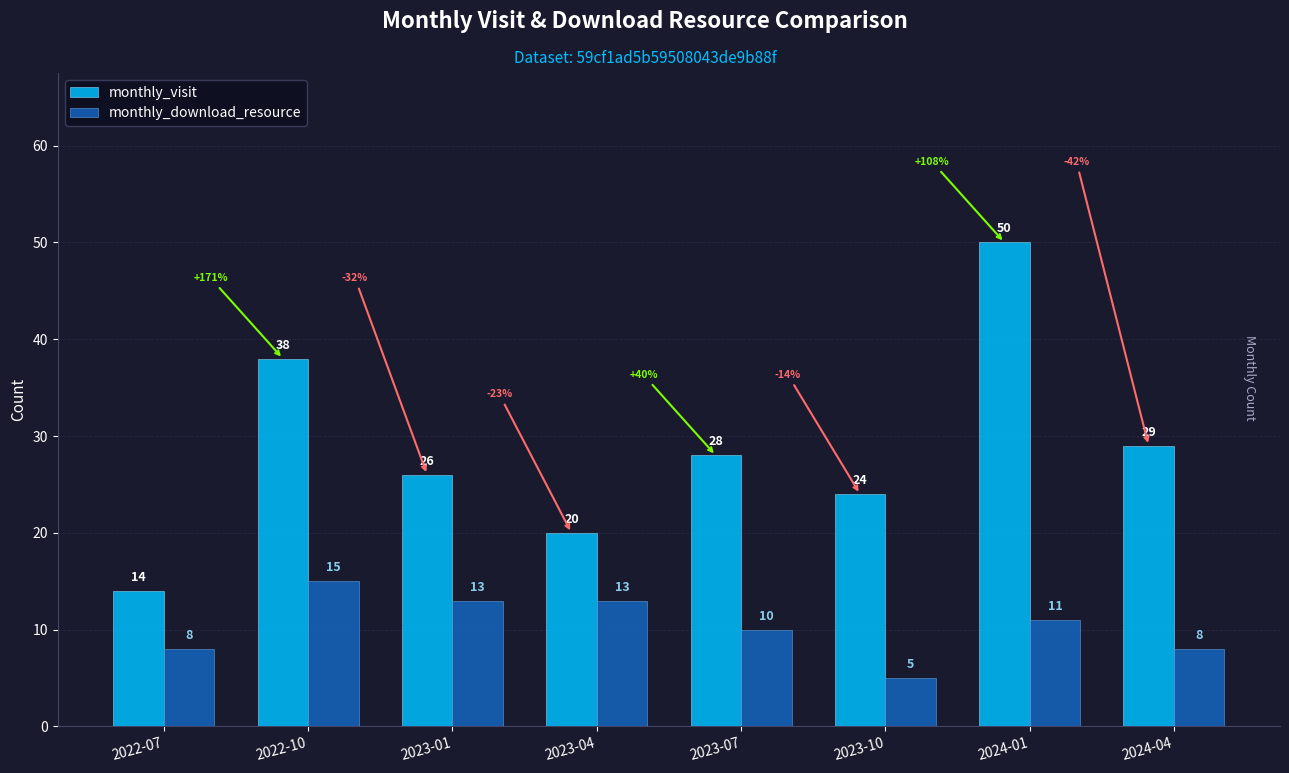

How many bars are there in total?

16